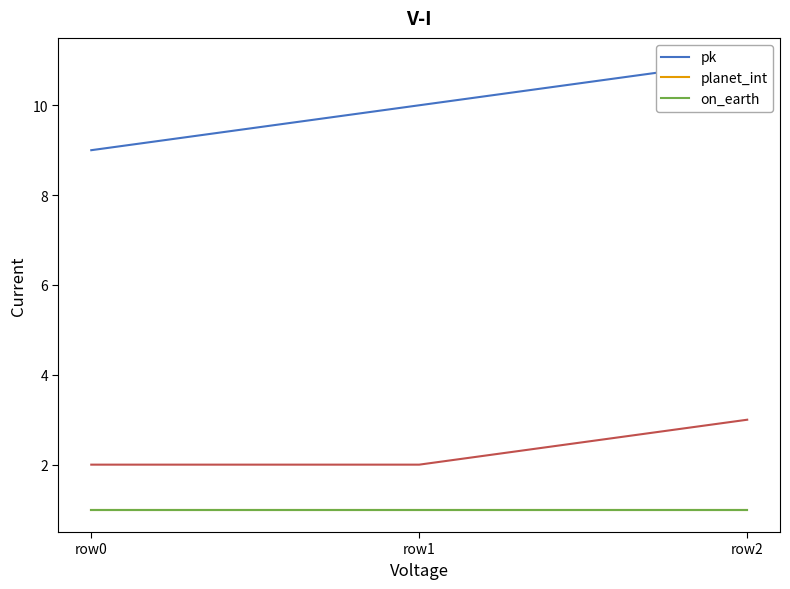

List the labels in order of planet_int value, smallest first.

row0, row1, row2